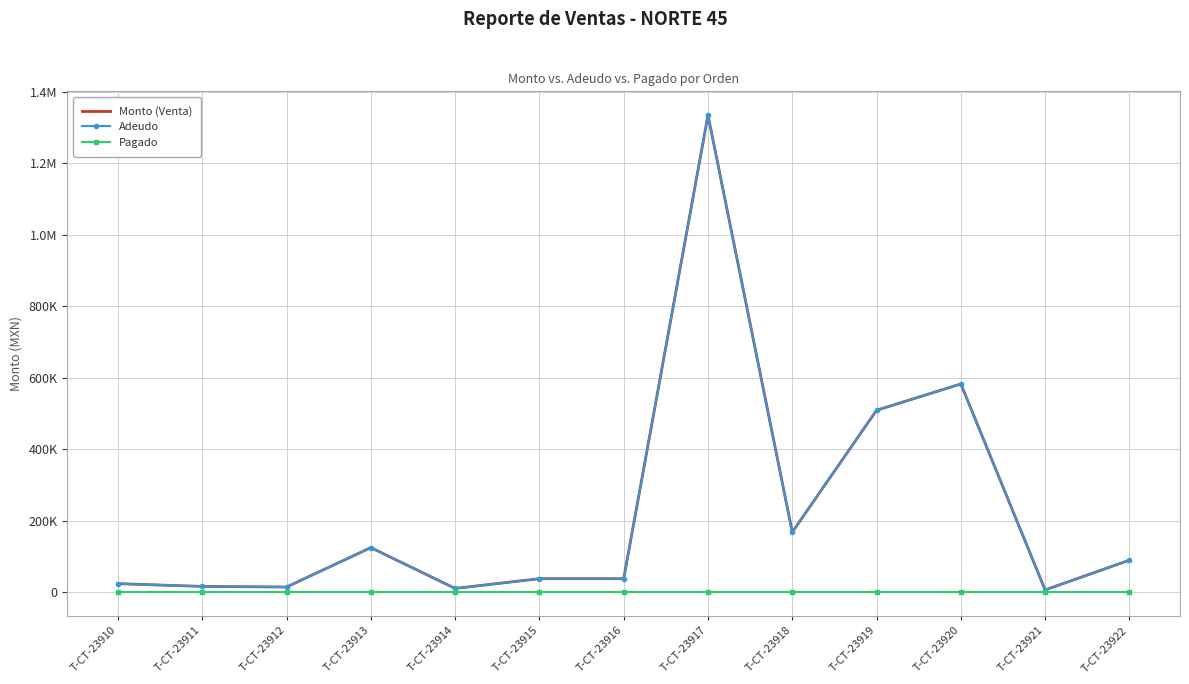

Rank the categories by Pagado value from lowest to highest.

T-CT-23910, T-CT-23911, T-CT-23912, T-CT-23913, T-CT-23914, T-CT-23915, T-CT-23916, T-CT-23917, T-CT-23918, T-CT-23919, T-CT-23920, T-CT-23921, T-CT-23922